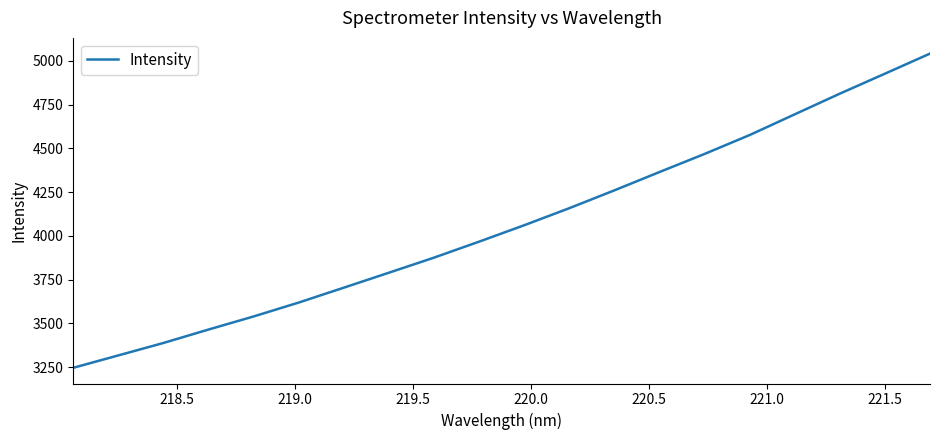

What is the average value?

4064.5